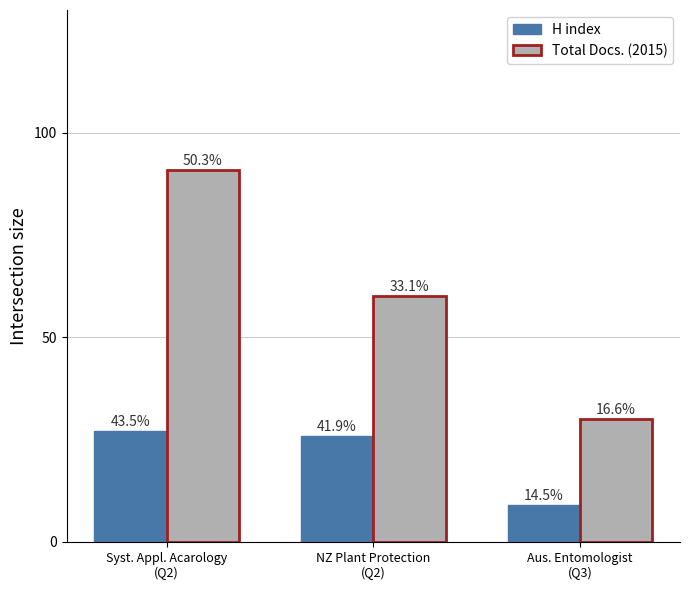

Between Syst. Appl. Acarology
(Q2) and Aus. Entomologist
(Q3), which is larger?

Syst. Appl. Acarology
(Q2)